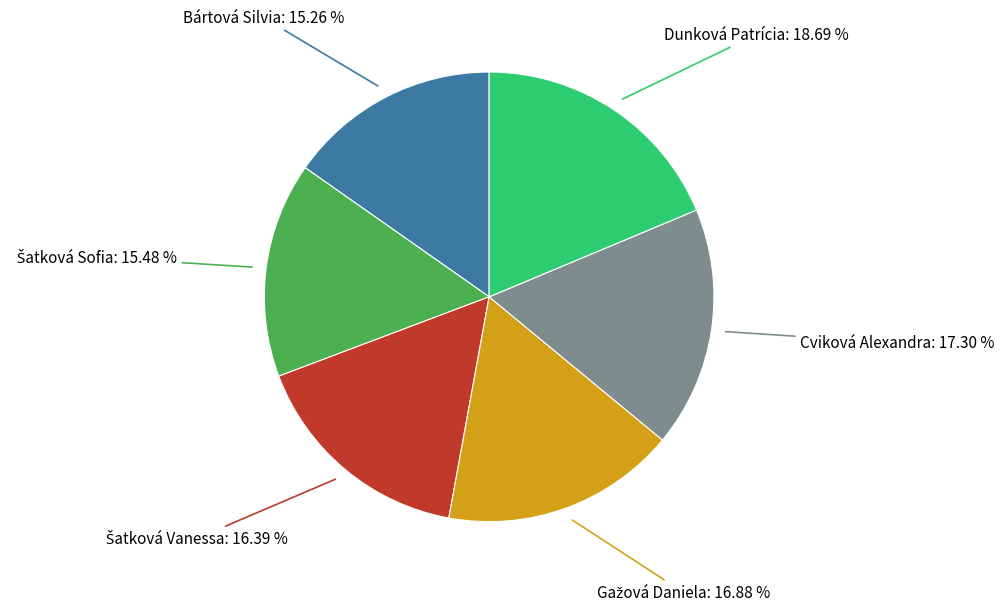

Which slice is the largest?

Dunková Patrícia